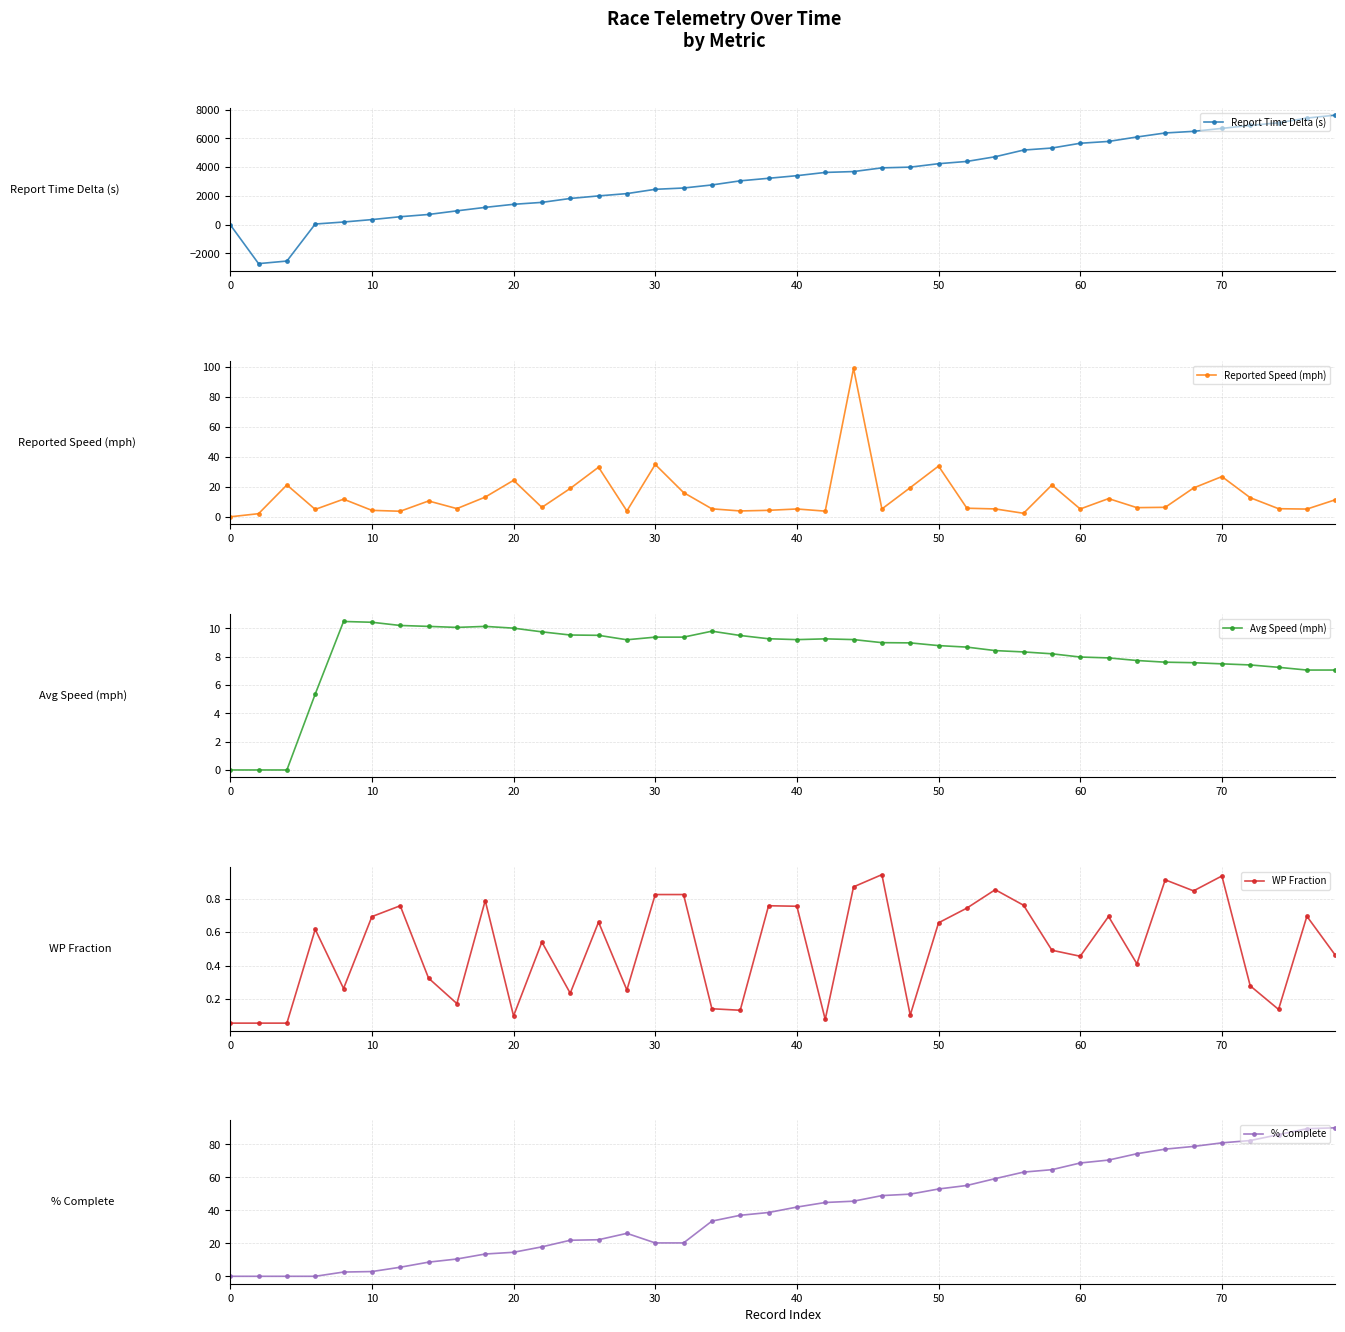

At how many categories does at least one series exceed 4326?

14